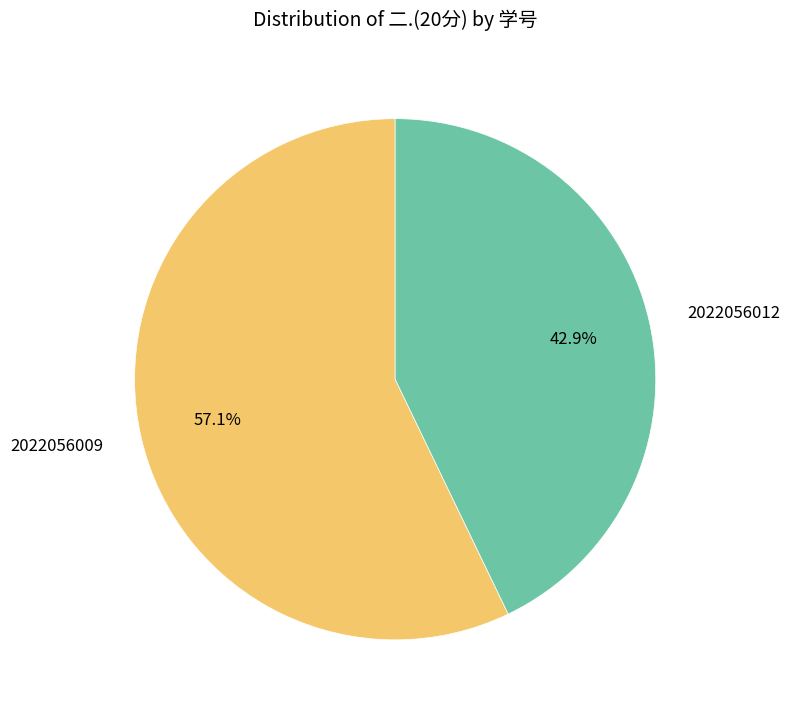

The 2022056012 slice represents 36% of the pie. True or false?

False